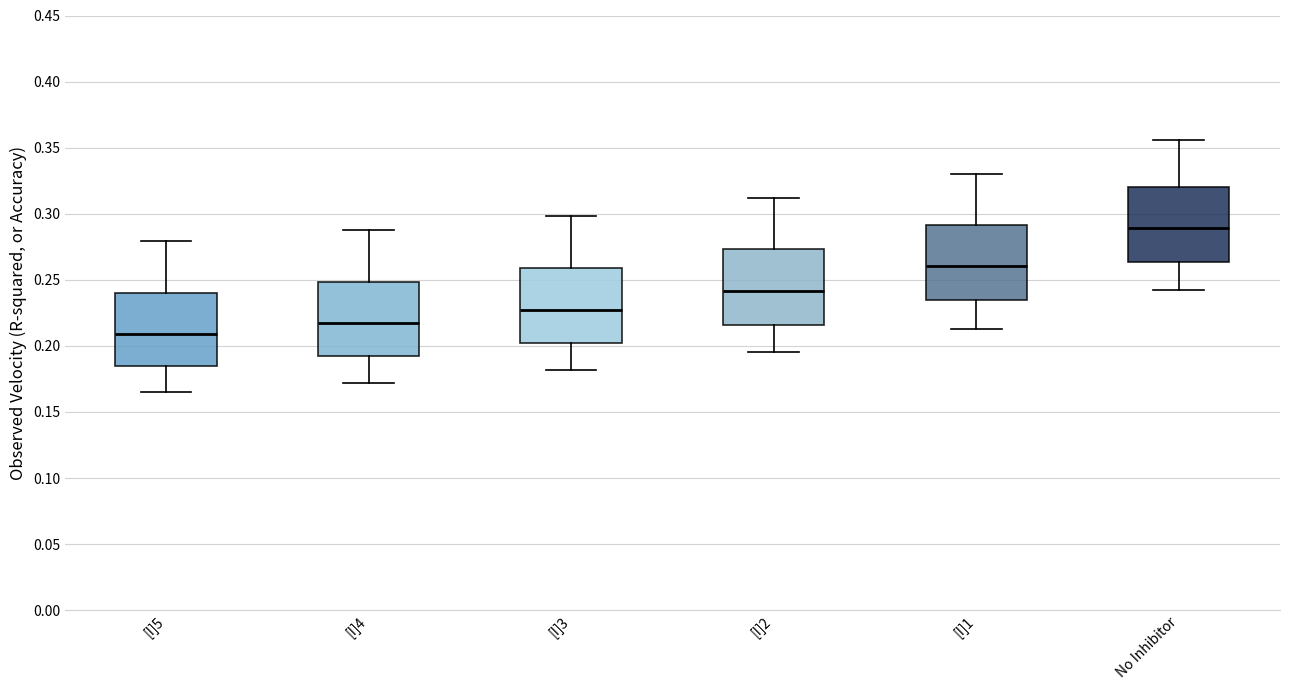

Reading left to right, transcribe this box plot: for each box, give where its median line is, the range the box spans, and where its two whiskers end, as read against the y-axis. The values are not printed on the chart, so give them approximately, as read against the axis.

[I]5: median 0.210, box 0.185 to 0.240, whiskers 0.165 to 0.280
[I]4: median 0.215, box 0.190 to 0.250, whiskers 0.170 to 0.290
[I]3: median 0.230, box 0.200 to 0.260, whiskers 0.180 to 0.300
[I]2: median 0.240, box 0.215 to 0.275, whiskers 0.195 to 0.310
[I]1: median 0.260, box 0.235 to 0.290, whiskers 0.215 to 0.330
No Inhibitor: median 0.290, box 0.265 to 0.320, whiskers 0.240 to 0.355